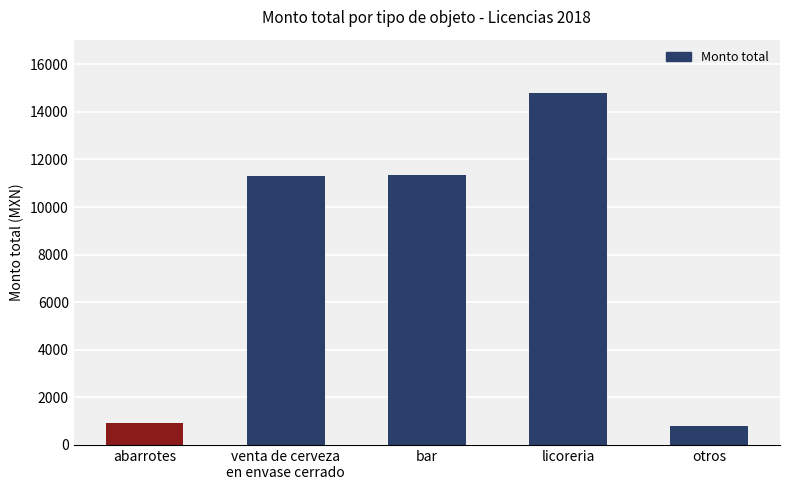

What is the approximate value at licoreria?

14814